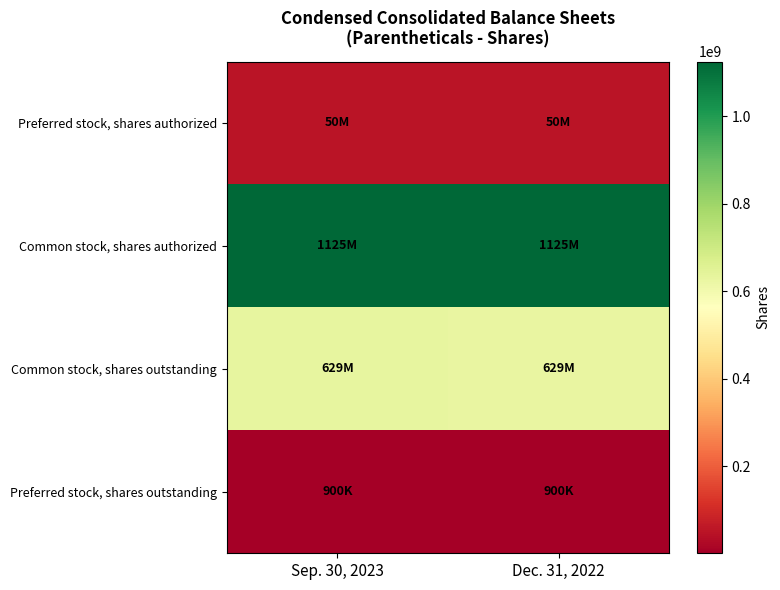

What is the difference between the highest and lowest values at Dec. 31, 2022?

1124100000